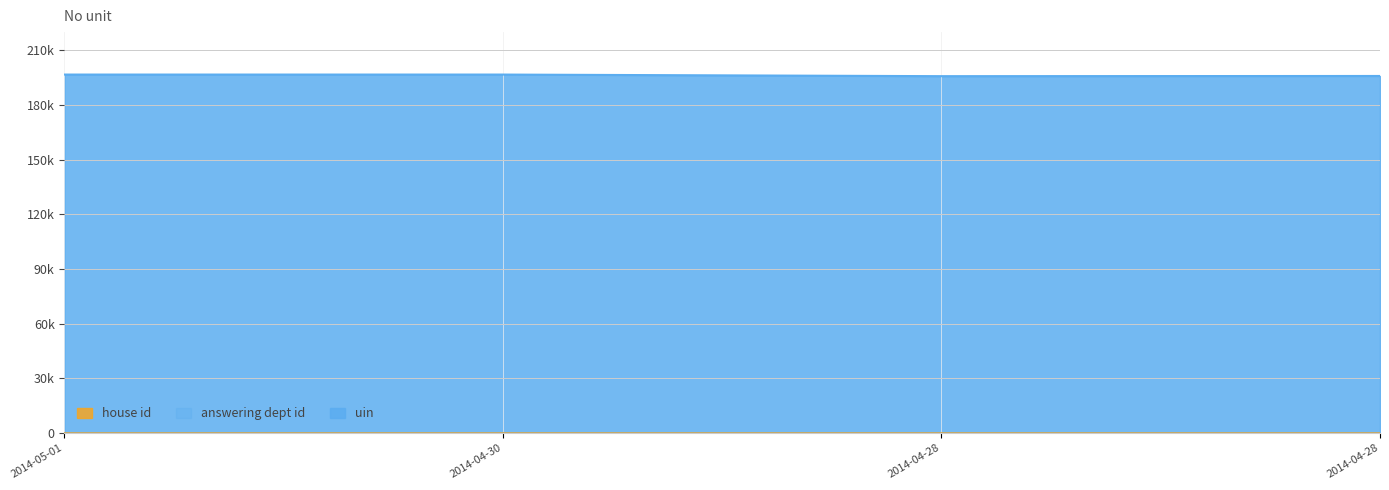

Reading right to left, extract all data points from this chart.

uin: 195917	195810	196689	196693
answering dept id: 10	10	10	10
house id: 1	1	1	1